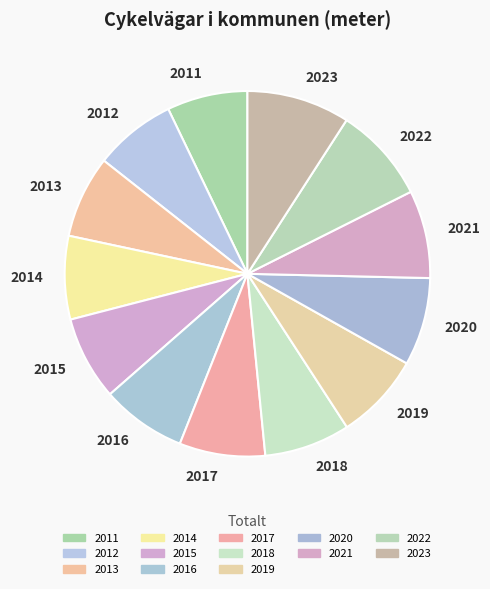

What is the largest slice in the pie chart?

2023